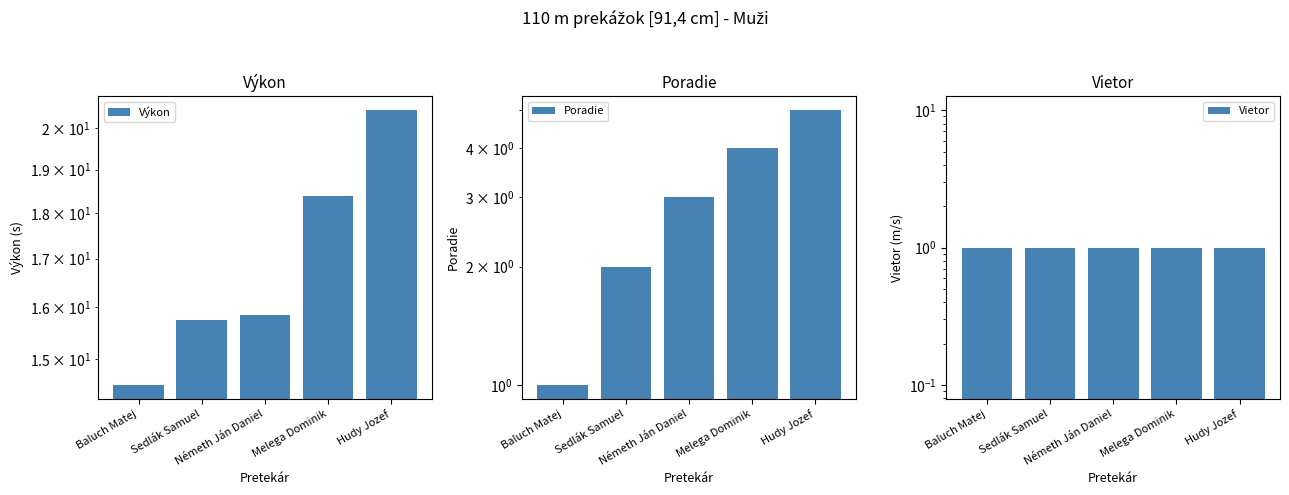

Which series has the largest total across all categories?

Výkon